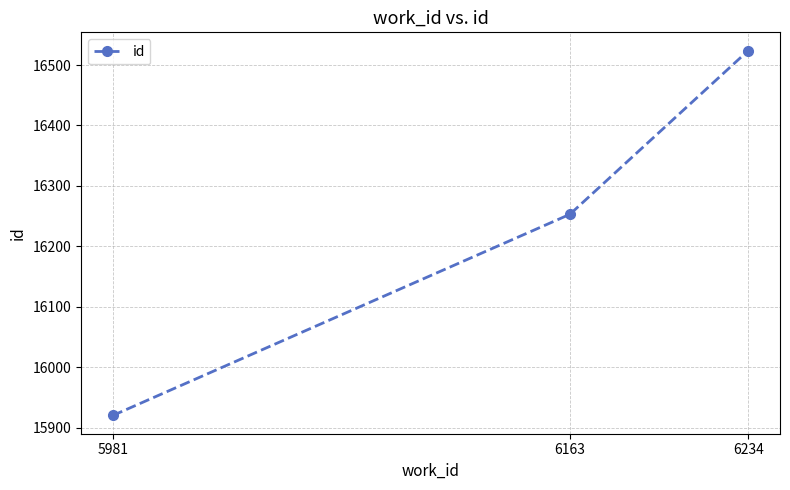

The chart shows a value of 16253 at 6163. True or false?

True